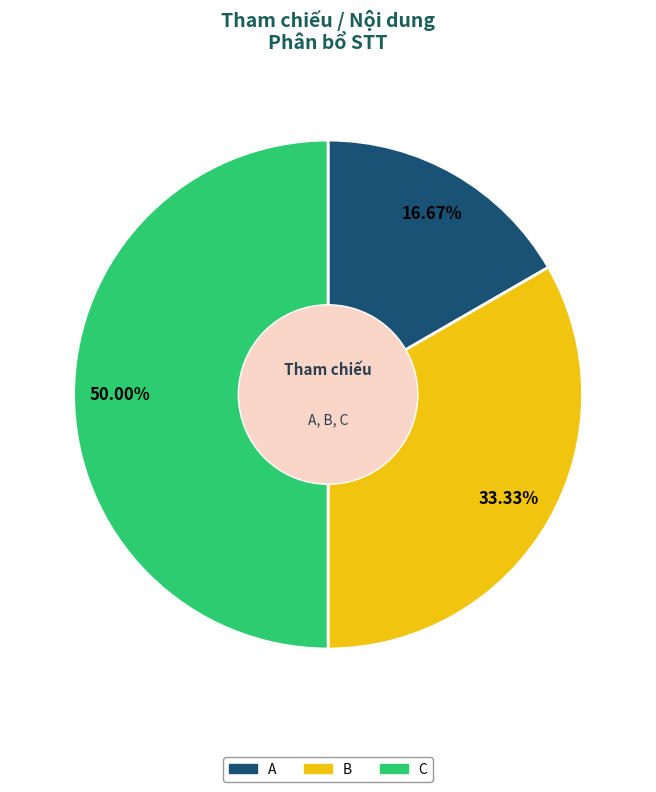

Approximately how many times larger is the value at C compared to B?

1.5